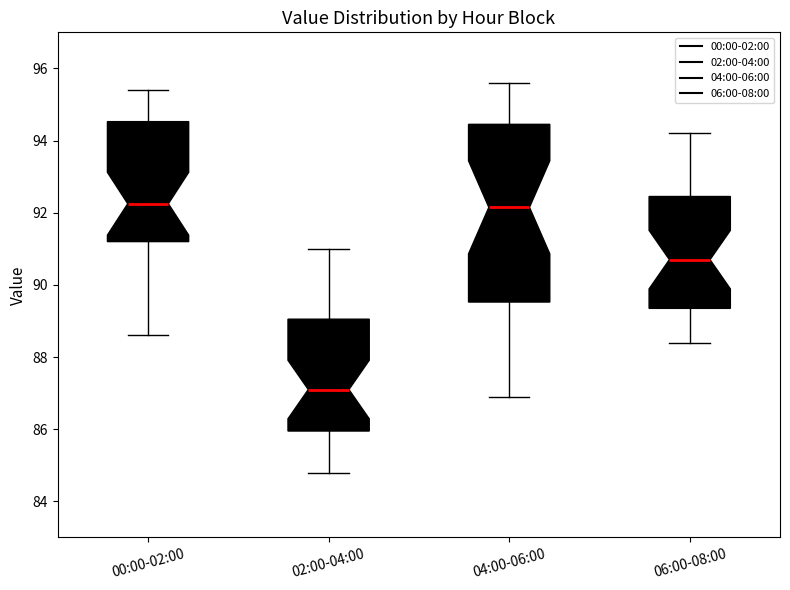

Reading left to right, read every box against the y-axis: the position of its median line, the range the box covers, and the ends of its whiskers. The values are not printed on the chart, so give them approximately, as read against the axis.

00:00-02:00: median 92.2, box 91.2 to 94.6, whiskers 88.6 to 95.4
02:00-04:00: median 87.2, box 86.0 to 89.0, whiskers 84.8 to 91.0
04:00-06:00: median 92.2, box 89.6 to 94.4, whiskers 87.0 to 95.6
06:00-08:00: median 90.8, box 89.4 to 92.4, whiskers 88.4 to 94.2